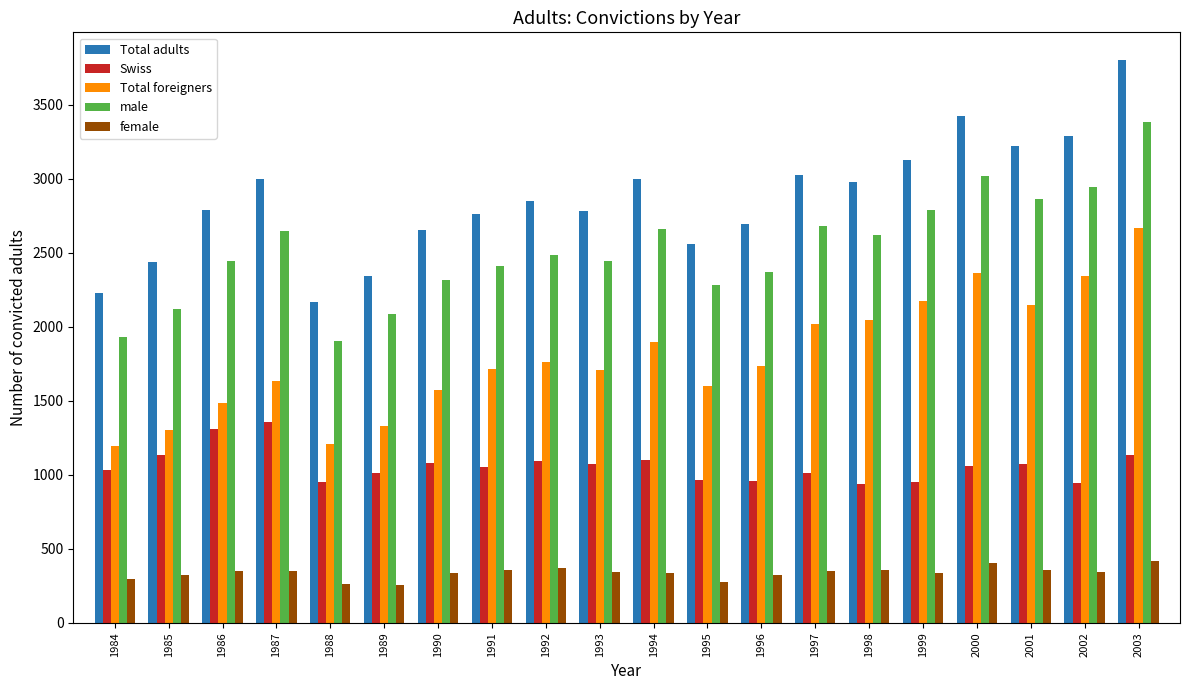

How many series are shown in this chart?

5